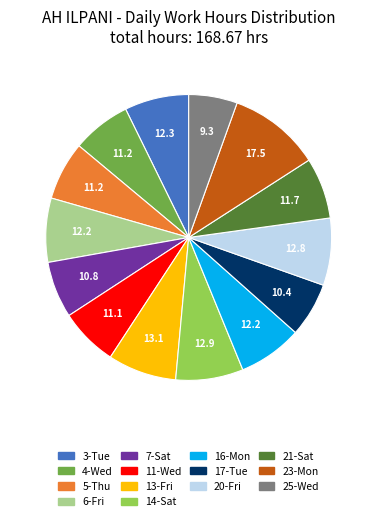

What is the smallest slice in the pie chart?

25-Wed